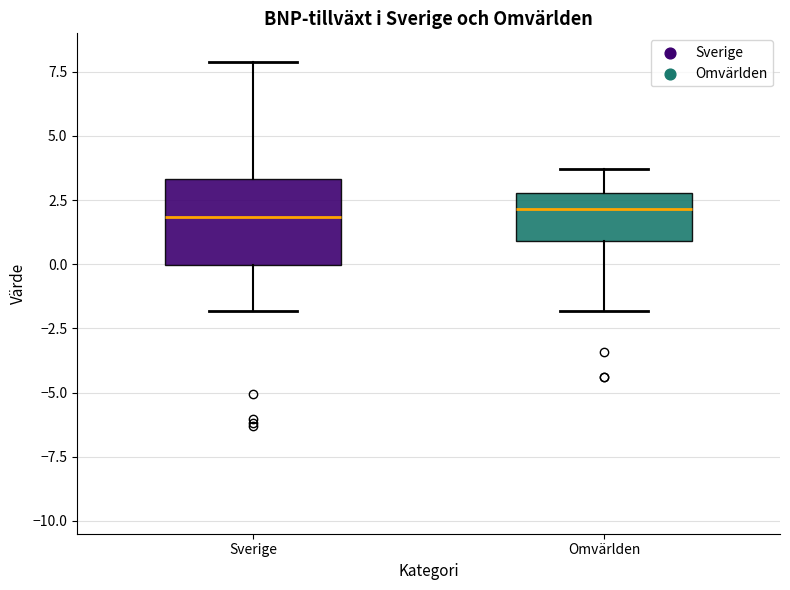

Where is the upper edge of the box for Sverige on the y-axis? The values are not printed on the chart, so give them approximately, as read against the axis.

3.5